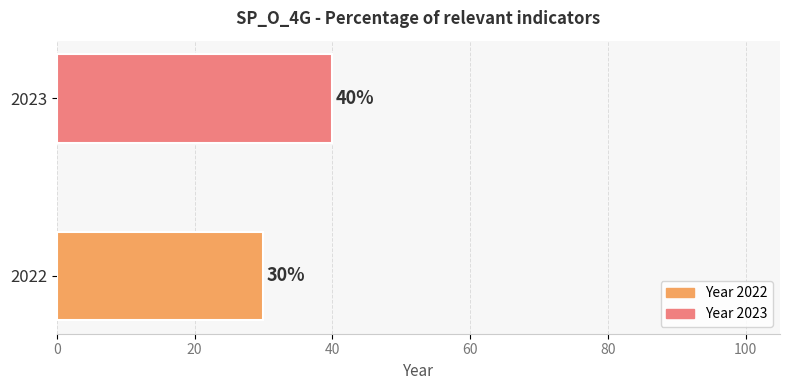

Is it true that the value at 2022 is 30?

True